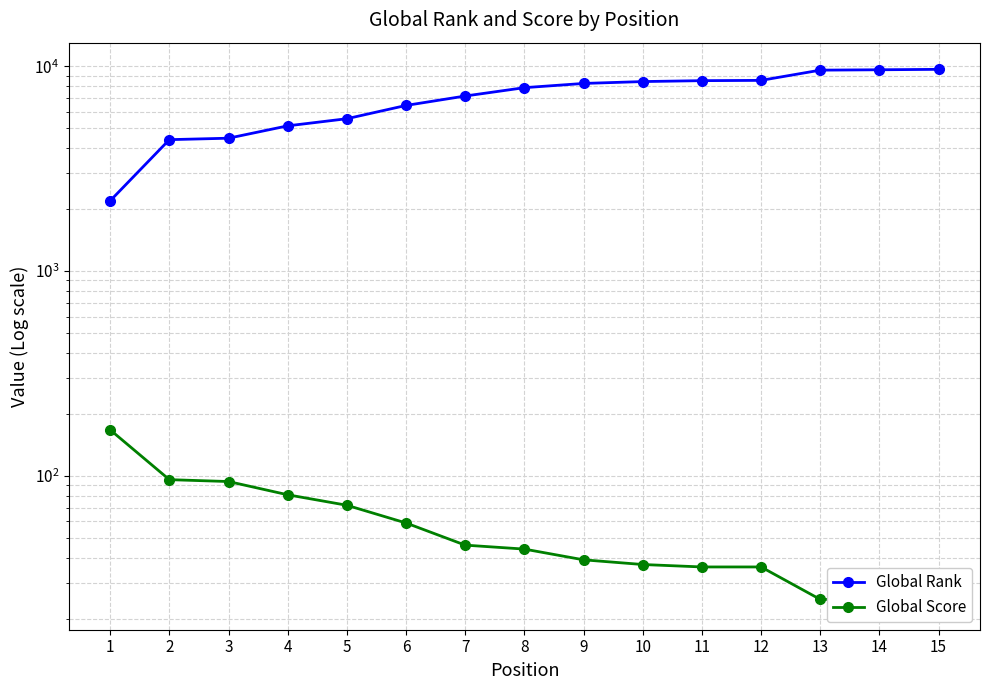

What is the smallest value displayed?

24